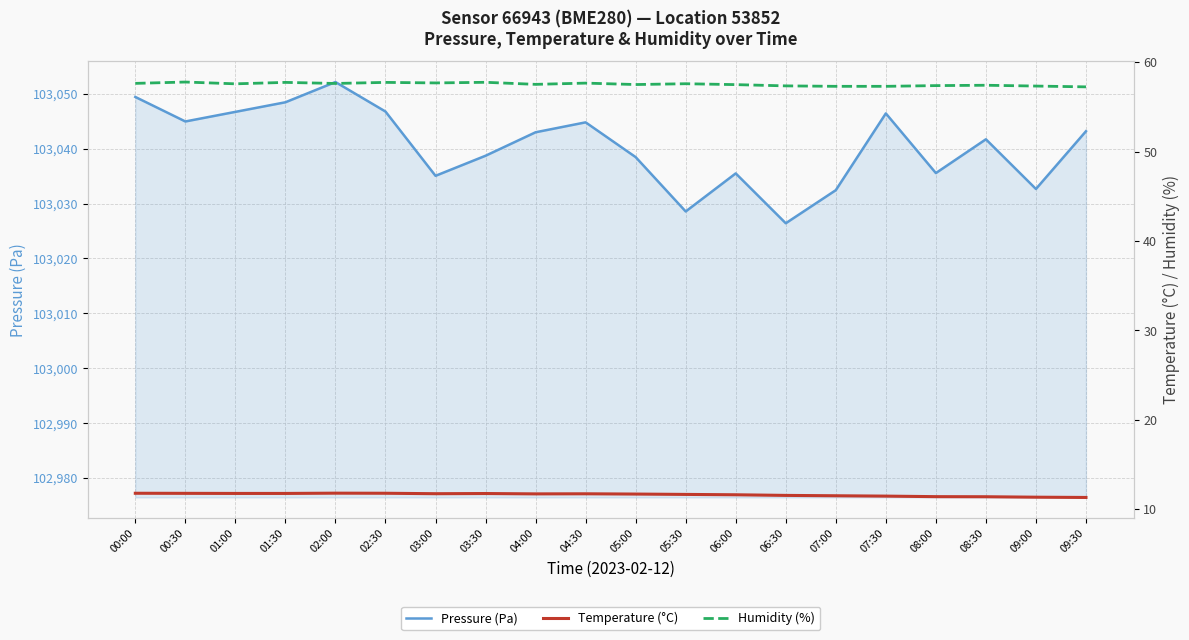

True or false: Humidity (%) and Temperature (°C) cross at least once.

False